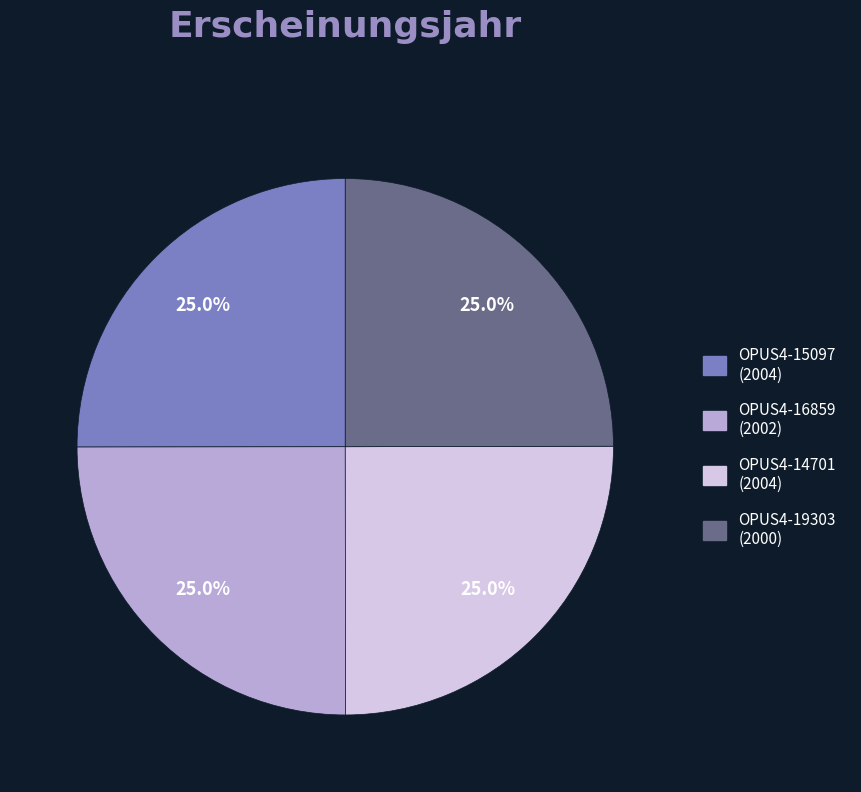

Does any single category account for the majority?

No